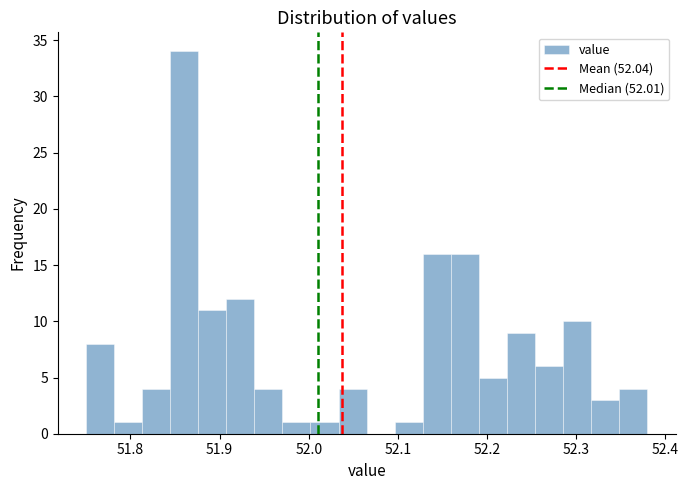

Read against the x-axis, roughly where is the centre of the tallest bar?

51.86